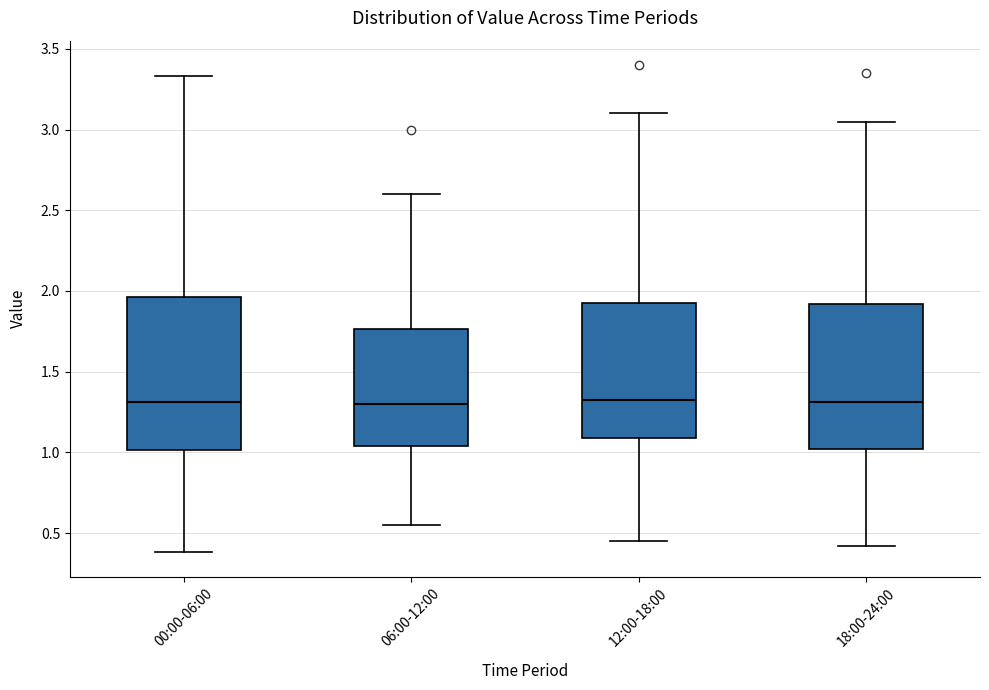

Reading left to right, transcribe this box plot: for each box, give where its median line is, the range the box spans, and where its two whiskers end, as read against the y-axis. The values are not printed on the chart, so give them approximately, as read against the axis.

00:00-06:00: median 1.30, box 1.00 to 1.95, whiskers 0.40 to 3.35
06:00-12:00: median 1.30, box 1.05 to 1.75, whiskers 0.55 to 2.60
12:00-18:00: median 1.35, box 1.10 to 1.95, whiskers 0.45 to 3.10
18:00-24:00: median 1.30, box 1.00 to 1.90, whiskers 0.40 to 3.05